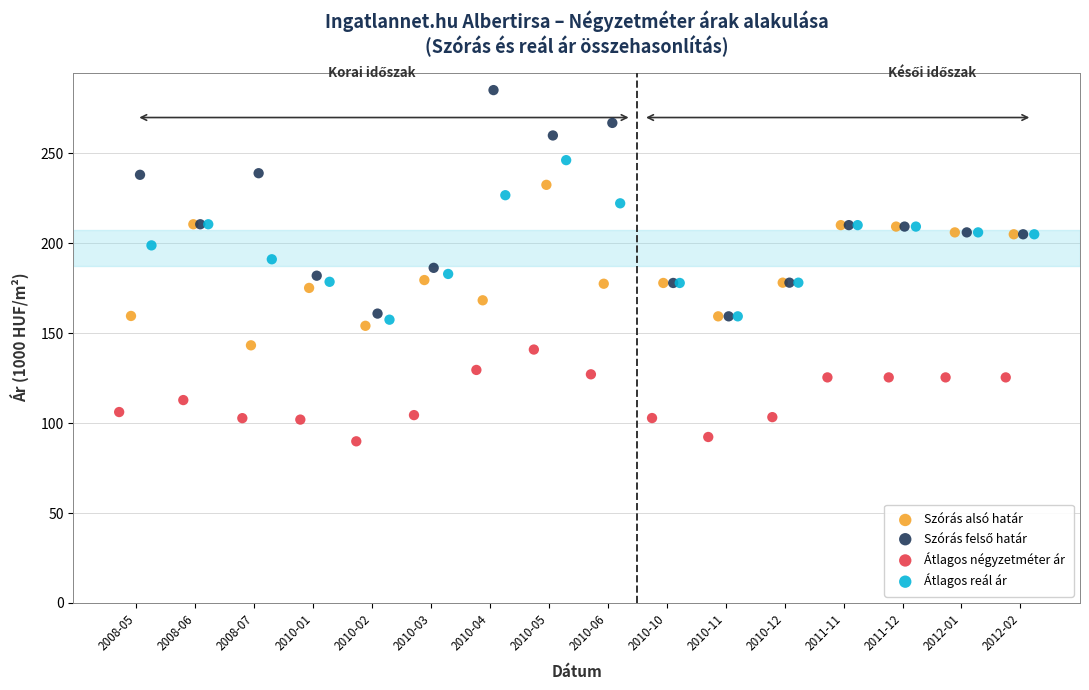

Which series reaches the minimum Y coordinate?

Átlagos négyzetméter ár